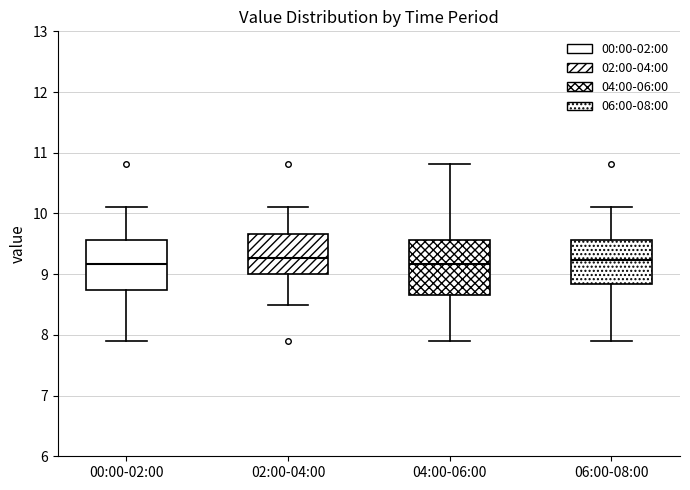

Reading left to right, read every box against the y-axis: the position of its median line, the range the box covers, and the ends of its whiskers. The values are not printed on the chart, so give them approximately, as read against the axis.

00:00-02:00: median 9.2, box 8.7 to 9.6, whiskers 7.9 to 10.1
02:00-04:00: median 9.3, box 9.0 to 9.7, whiskers 8.5 to 10.1
04:00-06:00: median 9.2, box 8.7 to 9.6, whiskers 7.9 to 10.8
06:00-08:00: median 9.2, box 8.8 to 9.6, whiskers 7.9 to 10.1